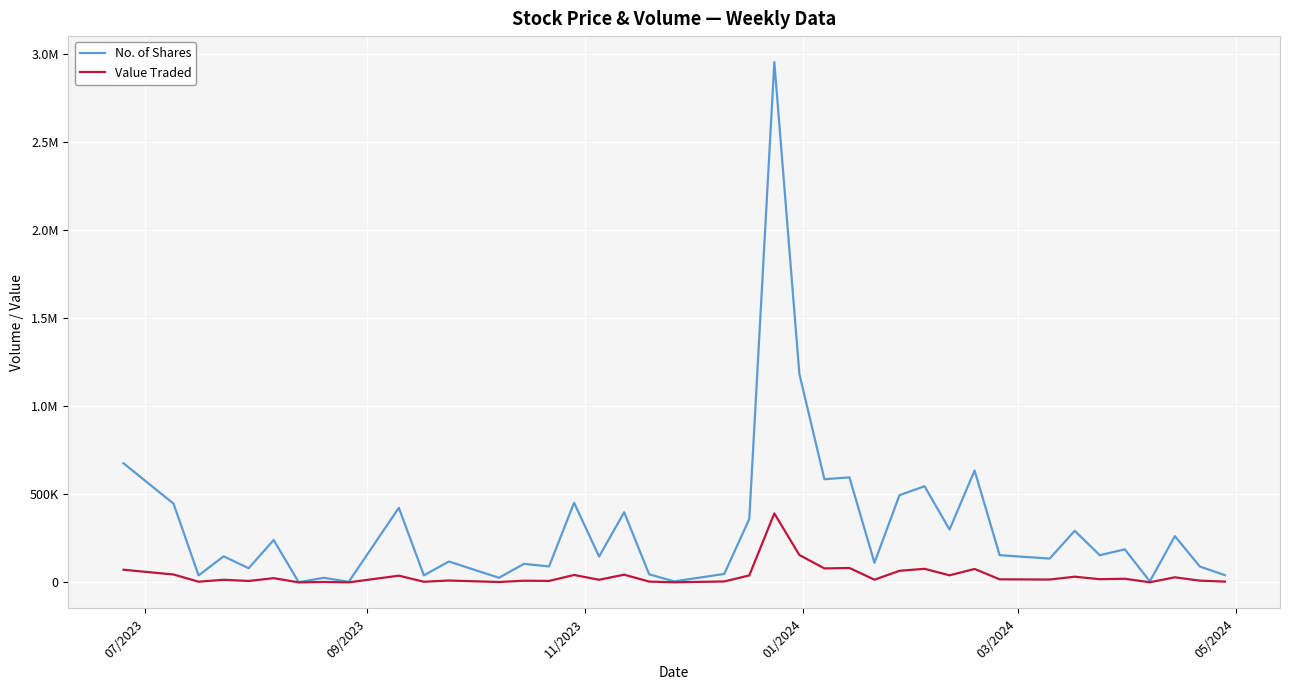

Is this an area chart (filled region under the line)?

No